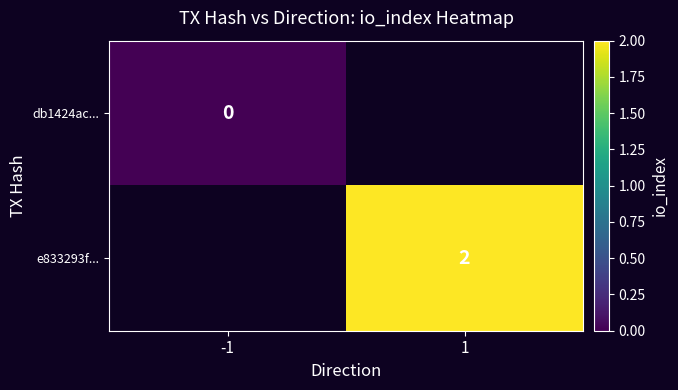

Is it true that e833293f... equals 3 at 1?

False